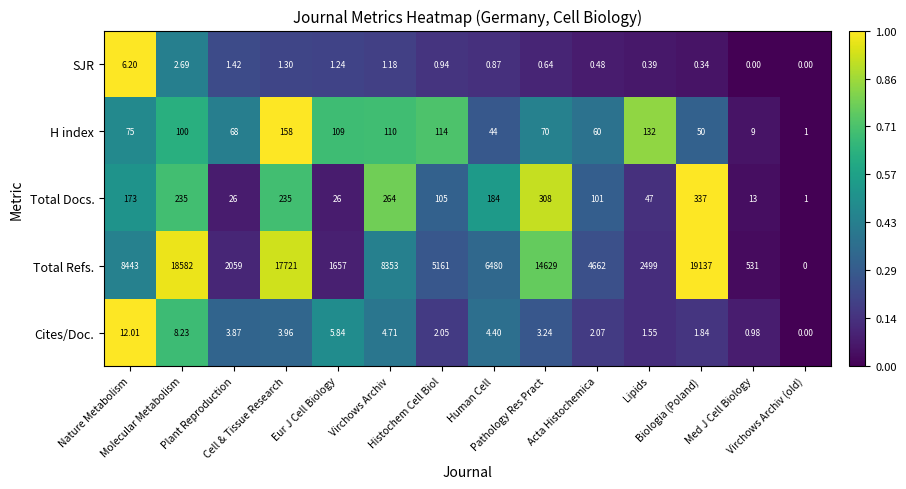

Which series has the widest spread of values?

Total Refs.